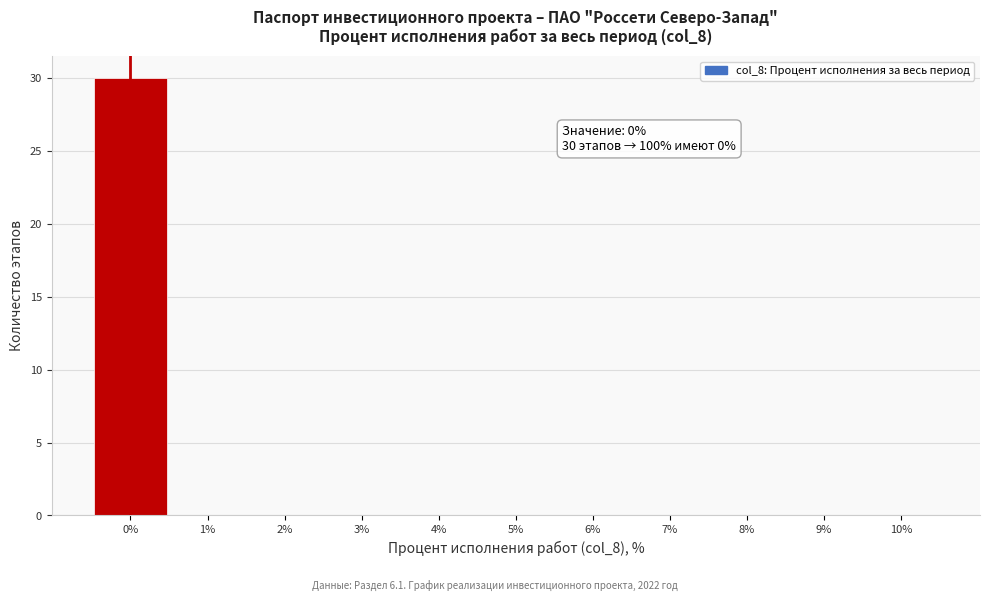

Over which range of the x-axis is the bar tallest?

-0.5 to 0.5